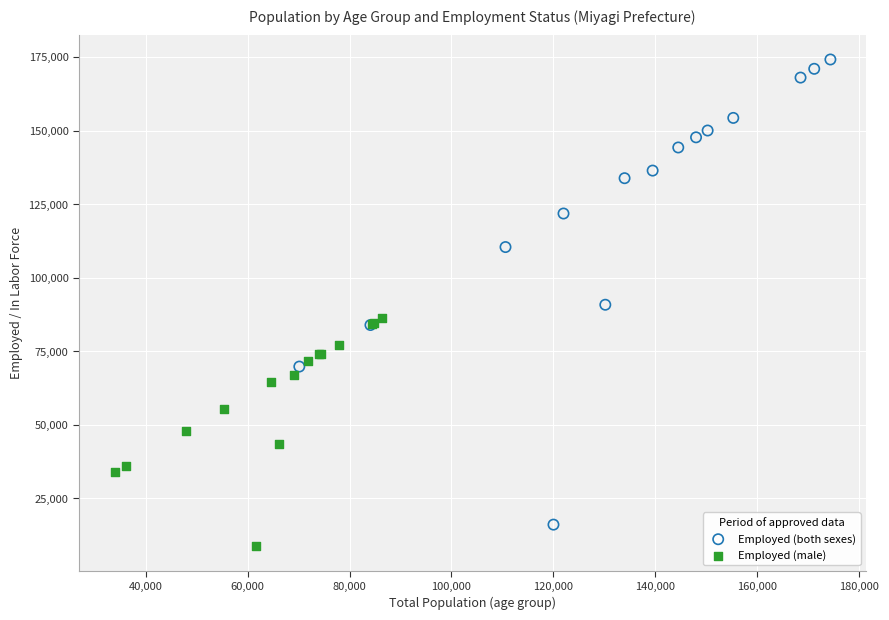

Which series reaches the maximum Y coordinate?

Employed (both sexes)